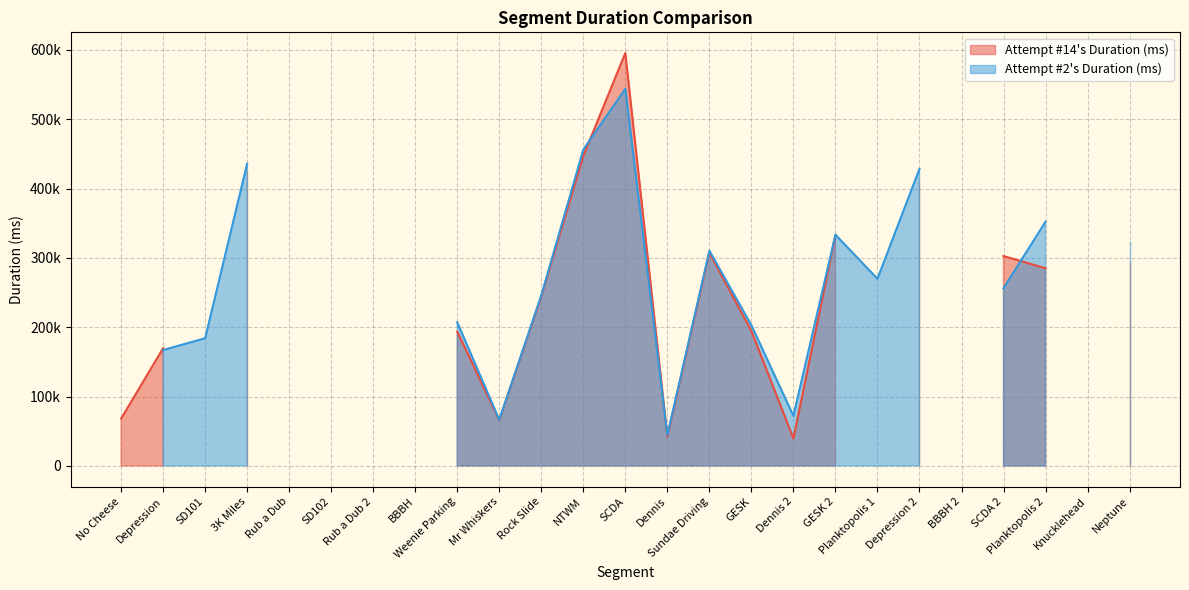

What is the label of the 24th point from the right?

Depression